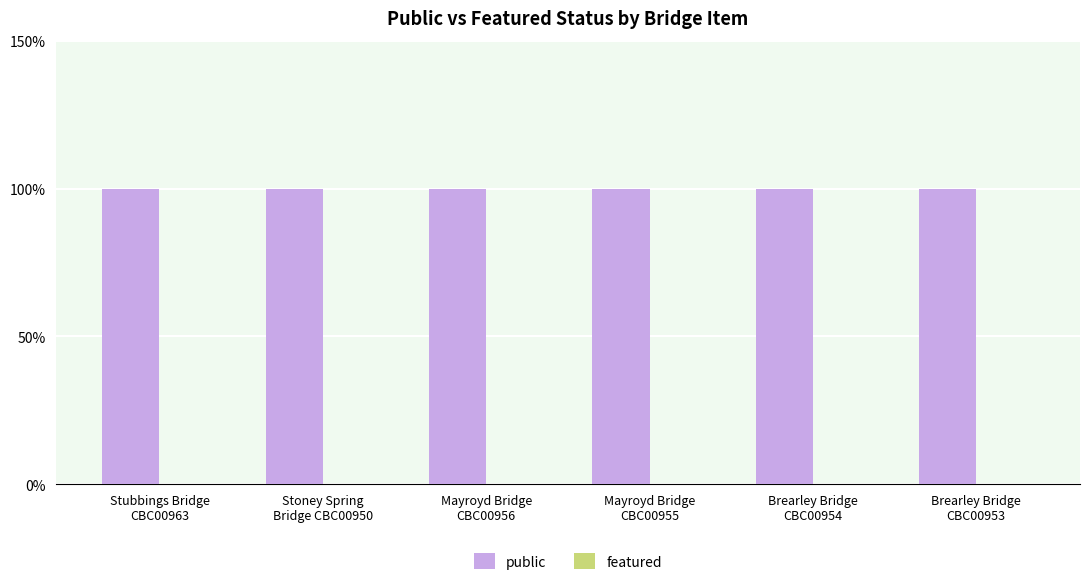

What is the label of the 5th bar from the left?

Brearley Bridge
CBC00954